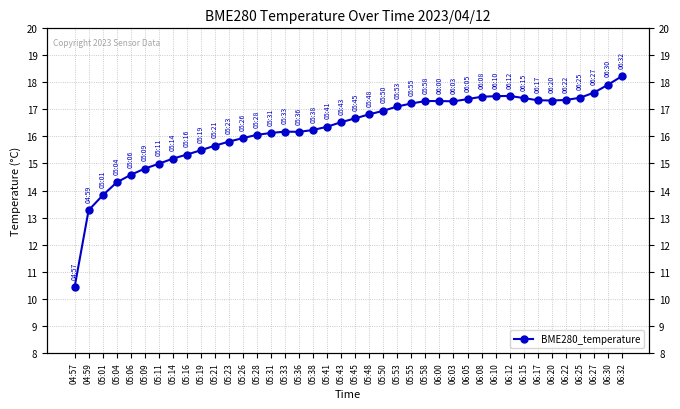

What is the label of the 35th point from the right?

05:09